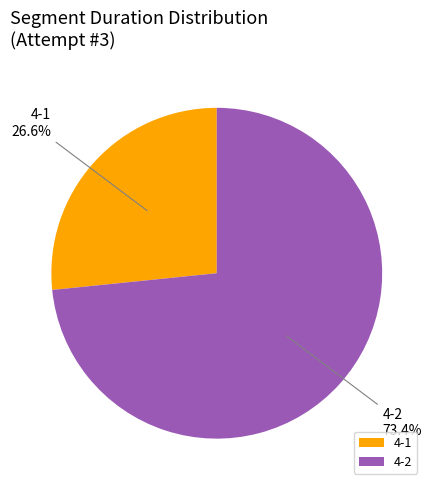

How many segments does this pie chart have?

2